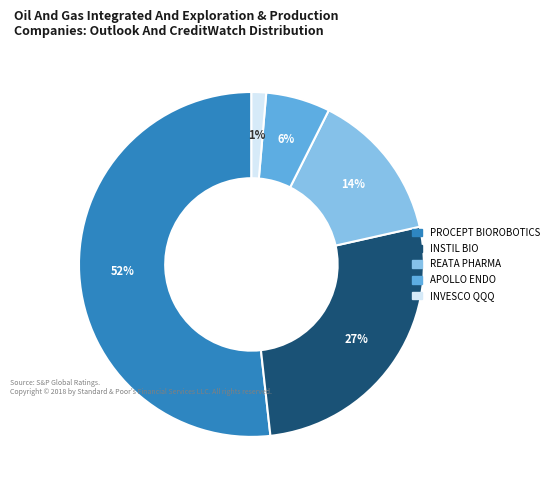

Is the sum of PROCEPT BIOROBOTICS and APOLLO ENDO greater than half?

Yes